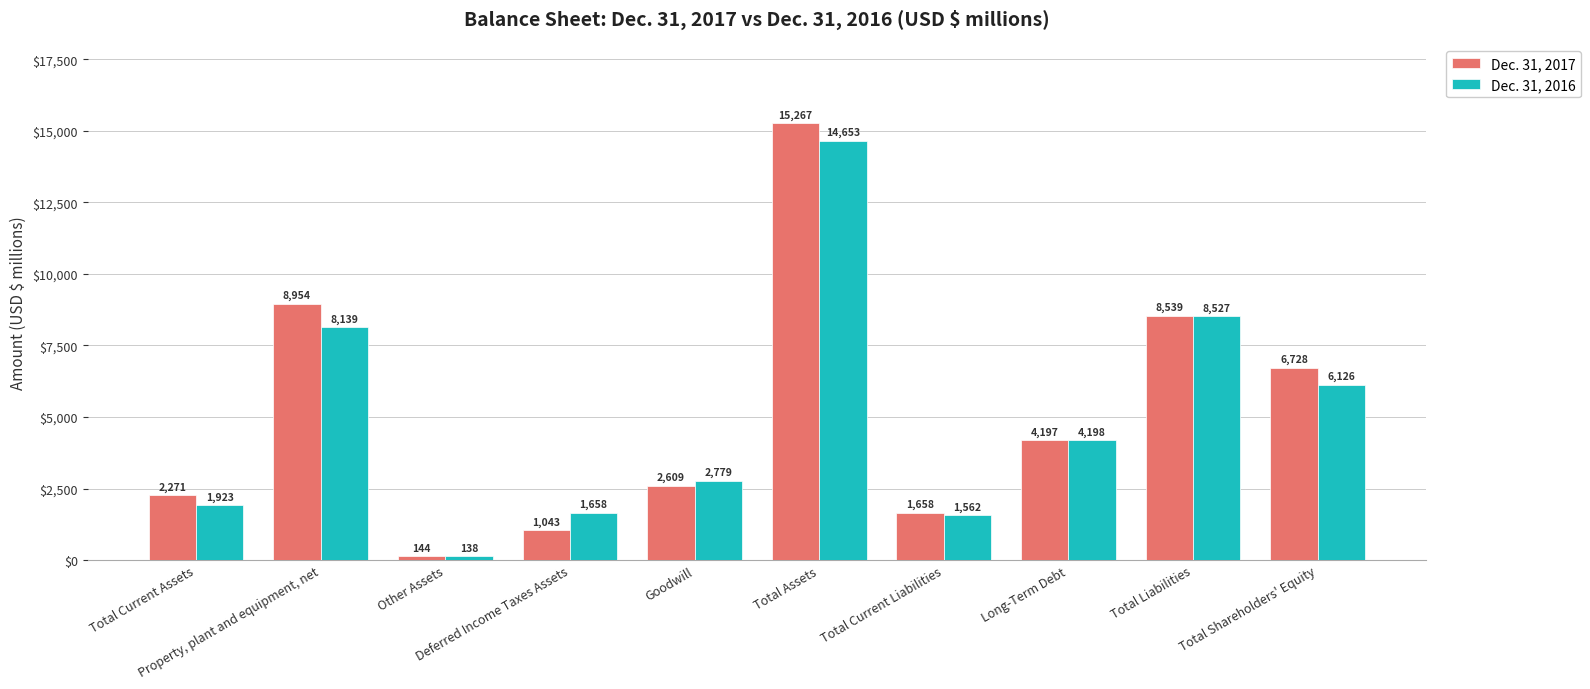

Rank the series by their average value, from highest to lowest.

Dec. 31, 2017, Dec. 31, 2016